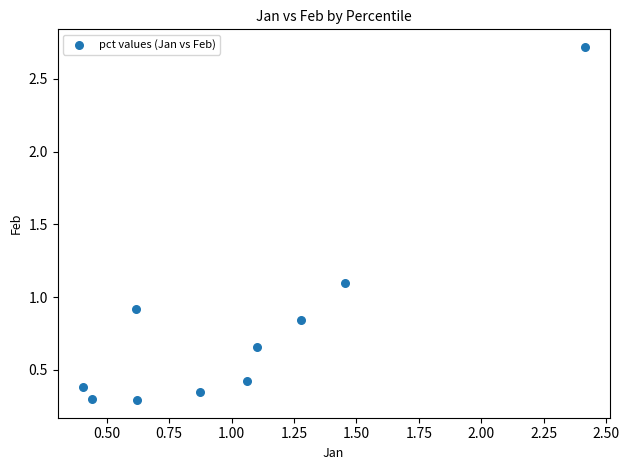

What is the range of X values (max minus min)?

2.0